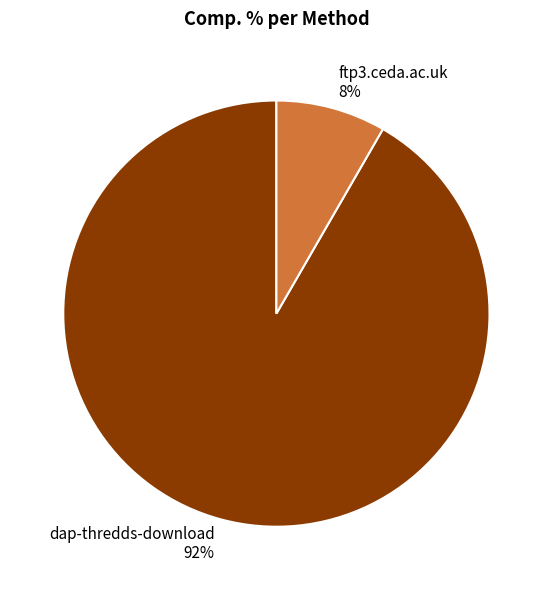

Is the sum of ftp3.ceda.ac.uk 8% and dap-thredds-download 92% greater than half?

Yes